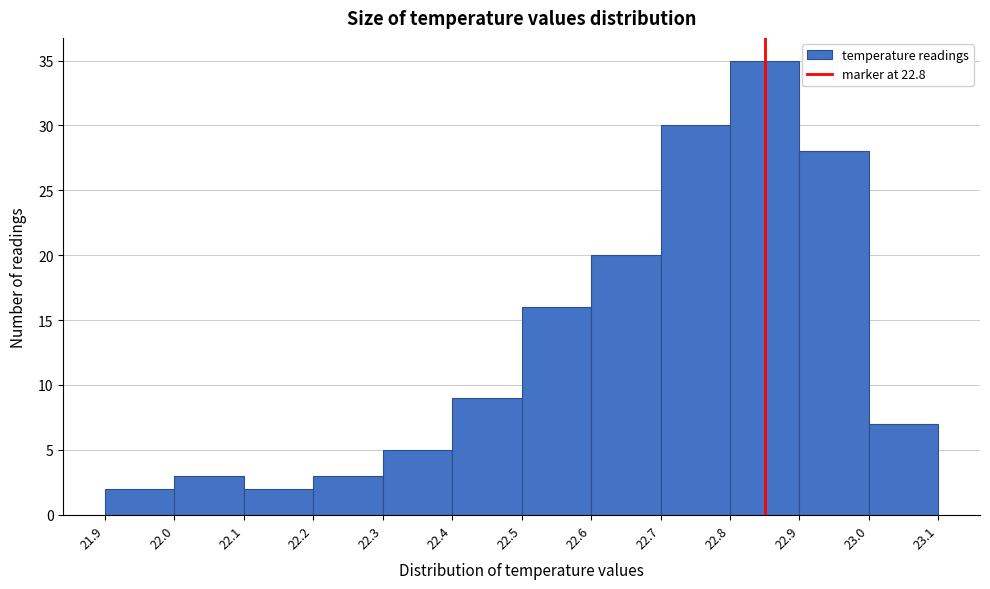

Reading left to right, what are all the values shown in this chart?

21.9=2	22.0=3	22.1=2	22.2=3	22.3=5	22.4=9	22.5=16	22.6=20	22.7=30	22.8=35	22.9=28	23.0=7